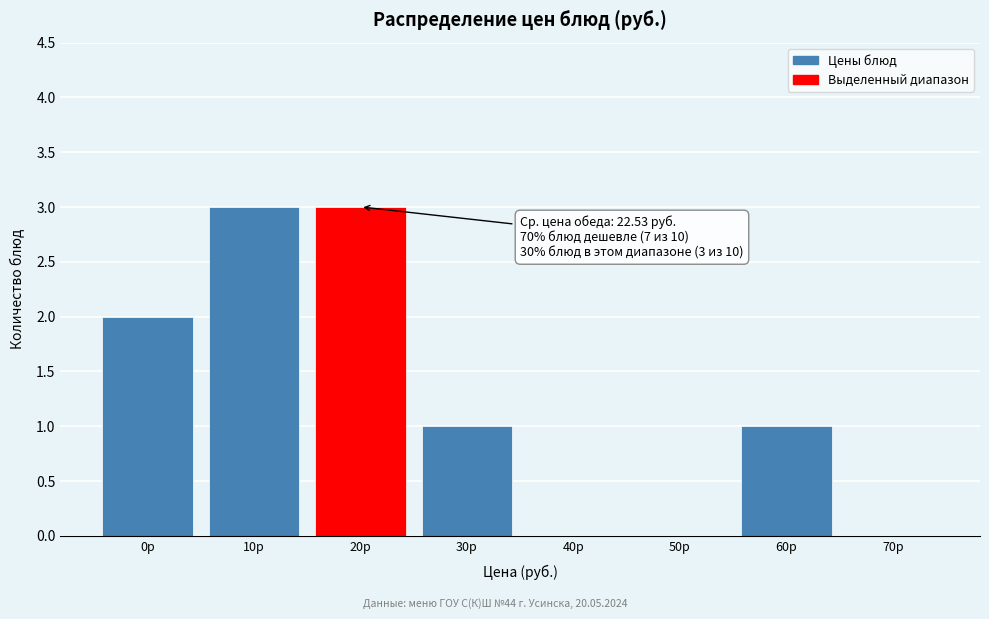

Reading left to right, extract all data points from this chart.

0р=2	10р=3	20р=3	30р=1	40р=0	50р=0	60р=1	70р=0